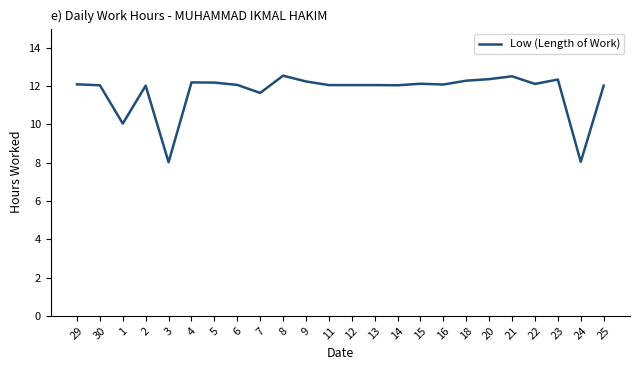

What is the ratio of the value at 7 to the value at 29?

1.0